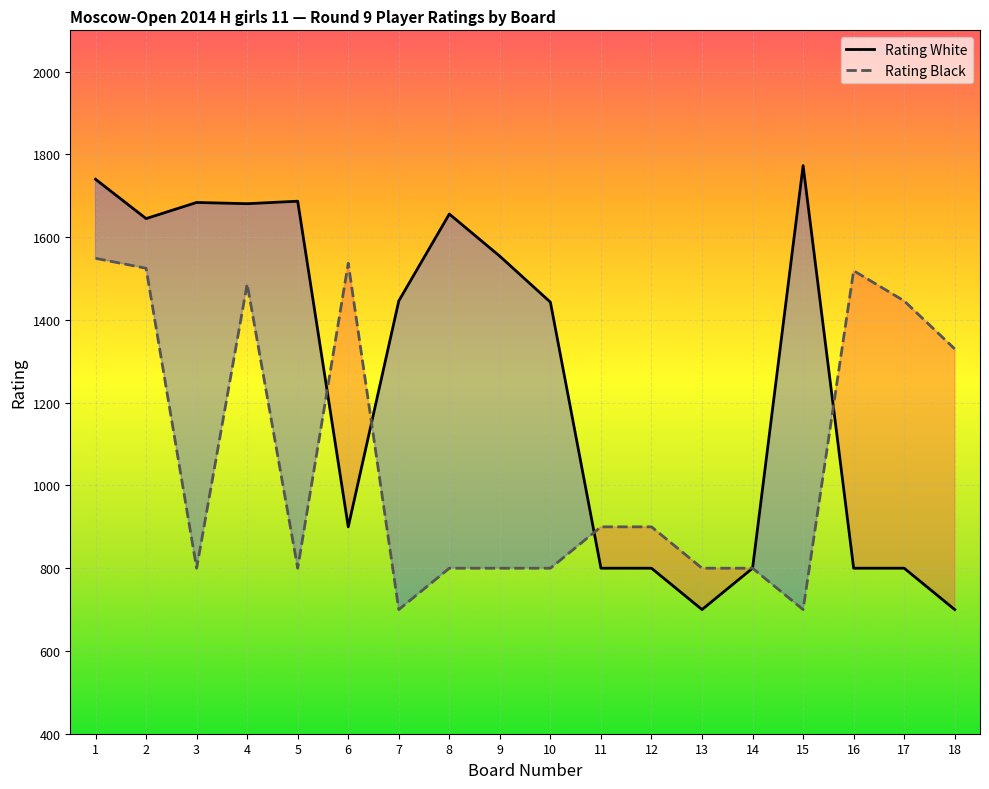

What is the value of the Rating Black point at the 3rd from the left?

800